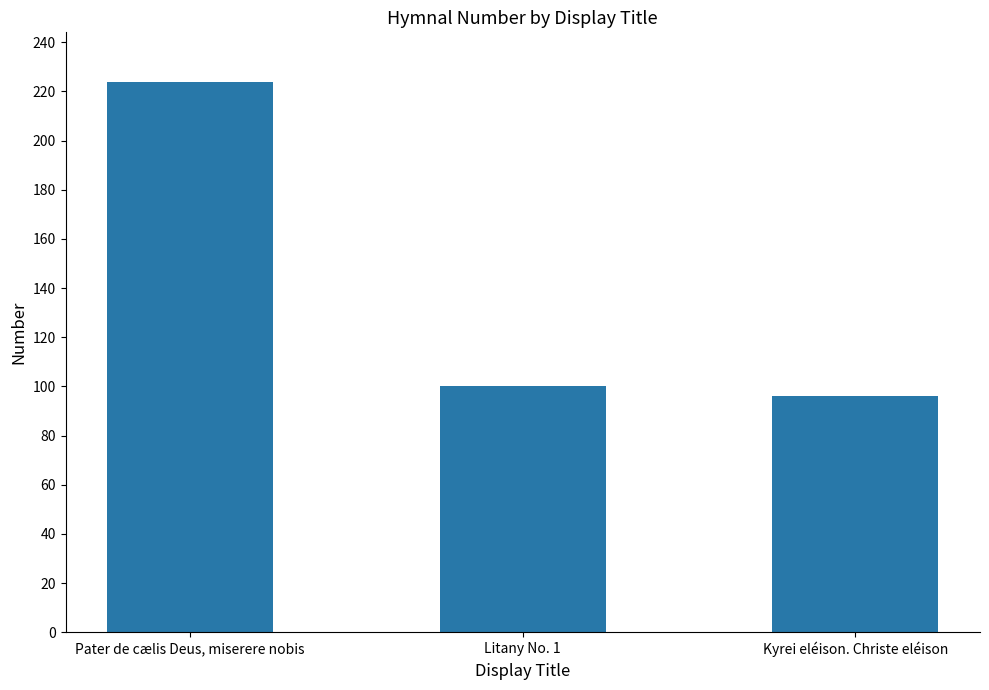

Rank the categories by value from highest to lowest.

Pater de cælis Deus, miserere nobis, Litany No. 1, Kyrei eléison. Christe eléison